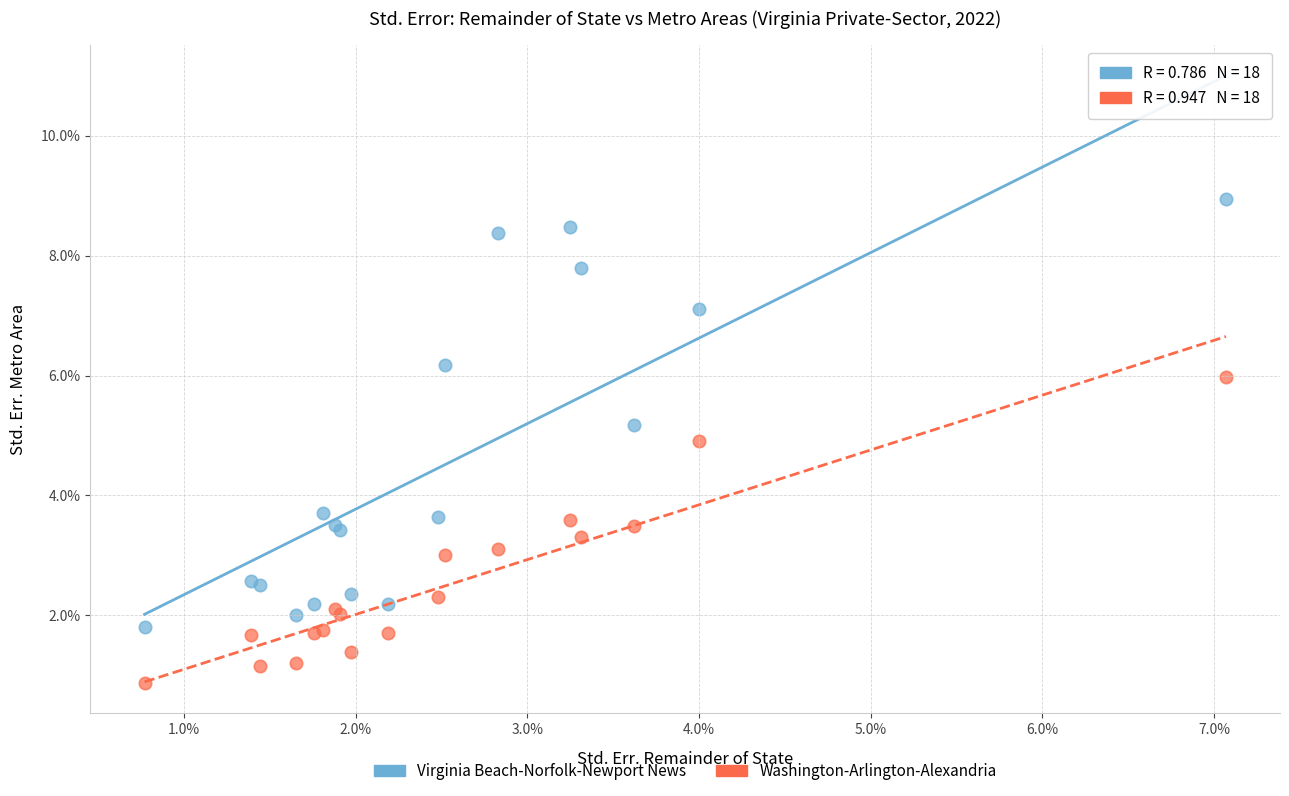

What are all the series names shown in the legend?

Virginia Beach-Norfolk-Newport News, Washington-Arlington-Alexandria